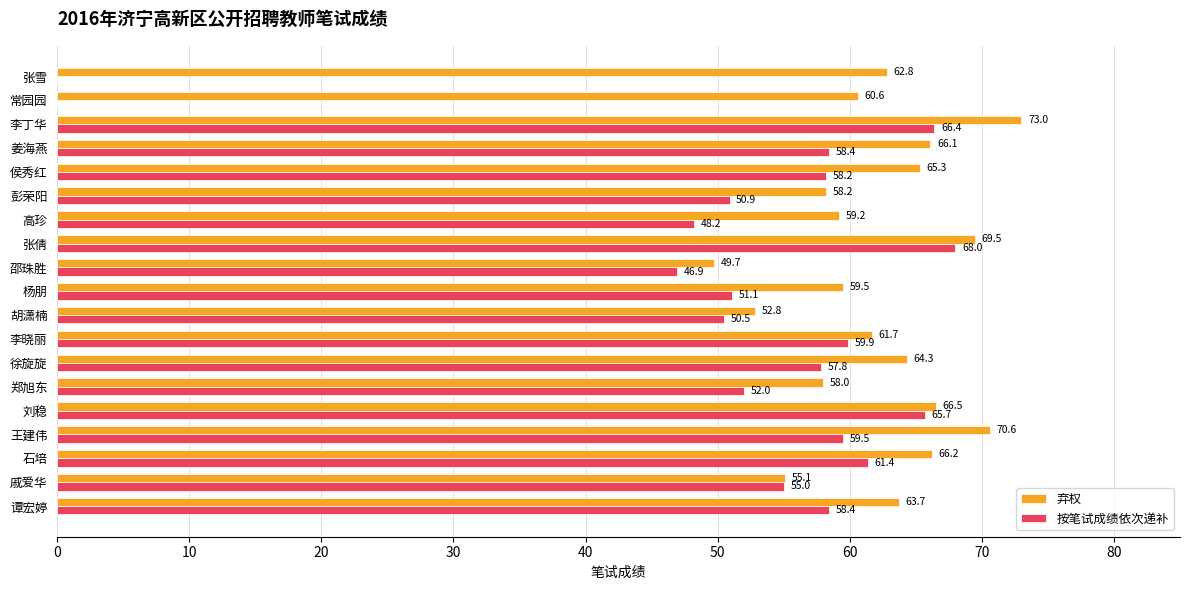

What is the approximate value of 弃权 at 姜海燕?

66.1